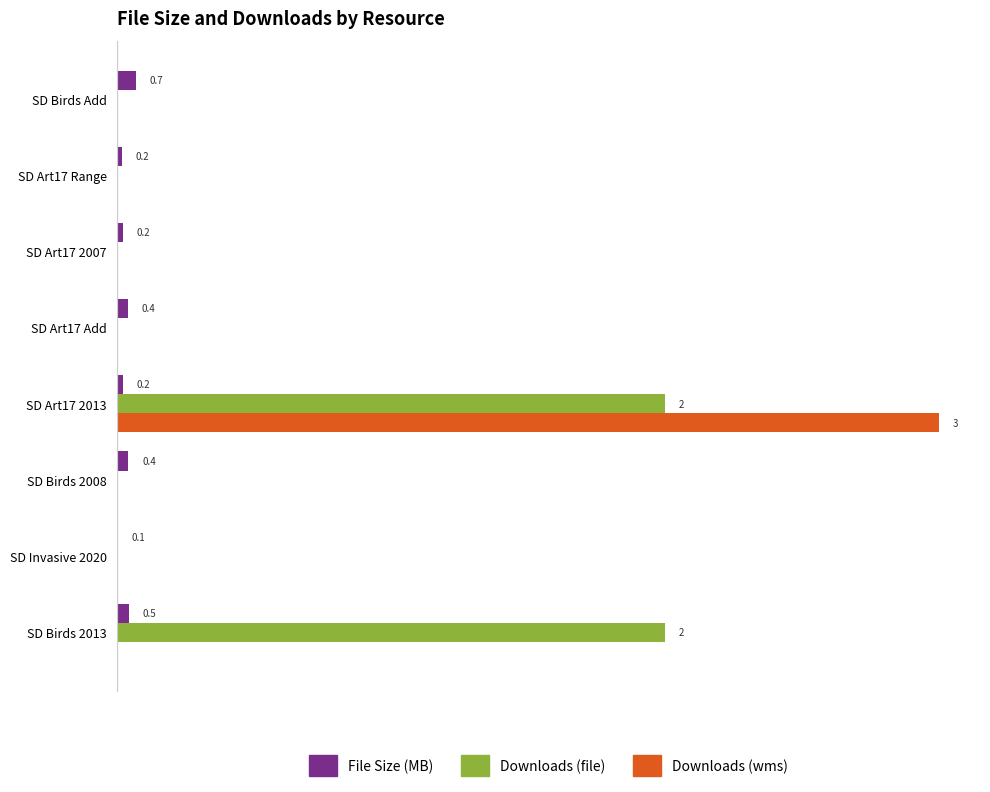

How many data points does each series have?

8